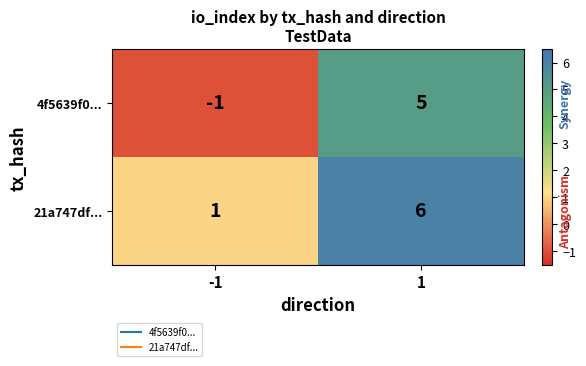

Reading left to right, list all the values displayed in this chart.

4f5639f0...: -1	5
21a747df...: 1	6